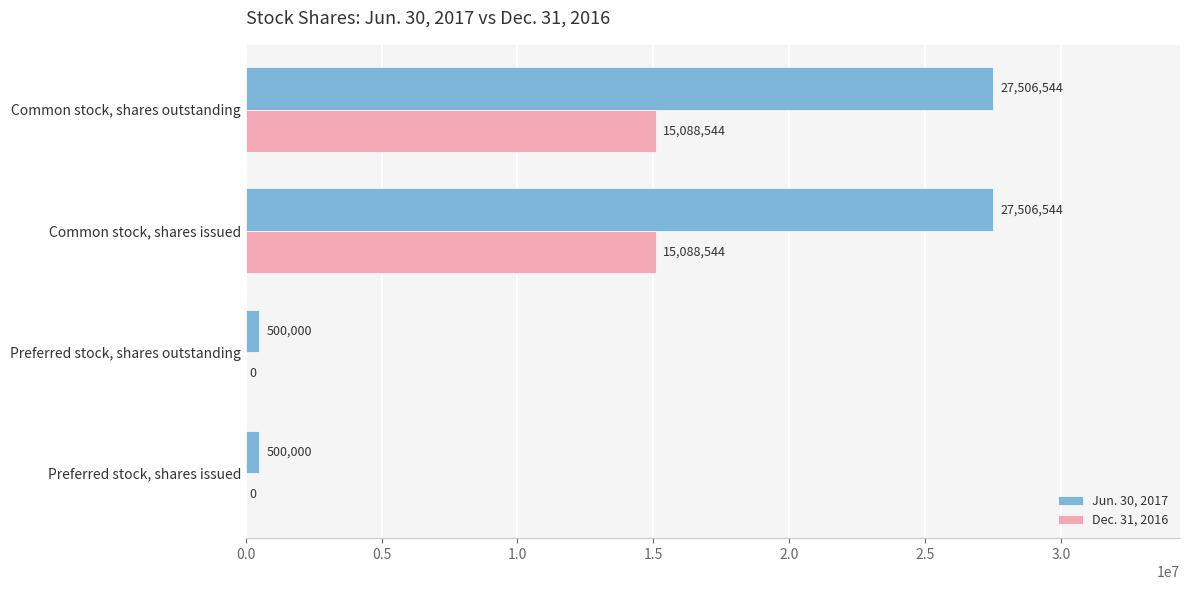

Is the value of Jun. 30, 2017 at Preferred stock, shares issued greater than the value of Dec. 31, 2016 at Preferred stock, shares outstanding?

Yes